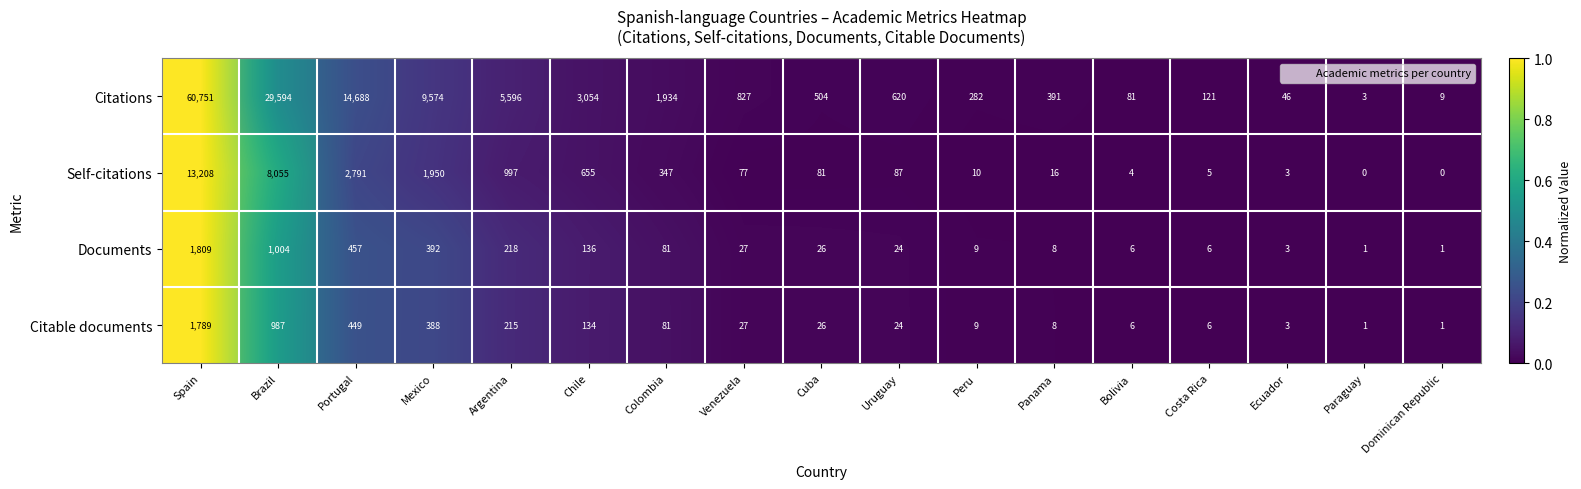

What is the sum of the Self-citations values at Chile and Venezuela?

0.1